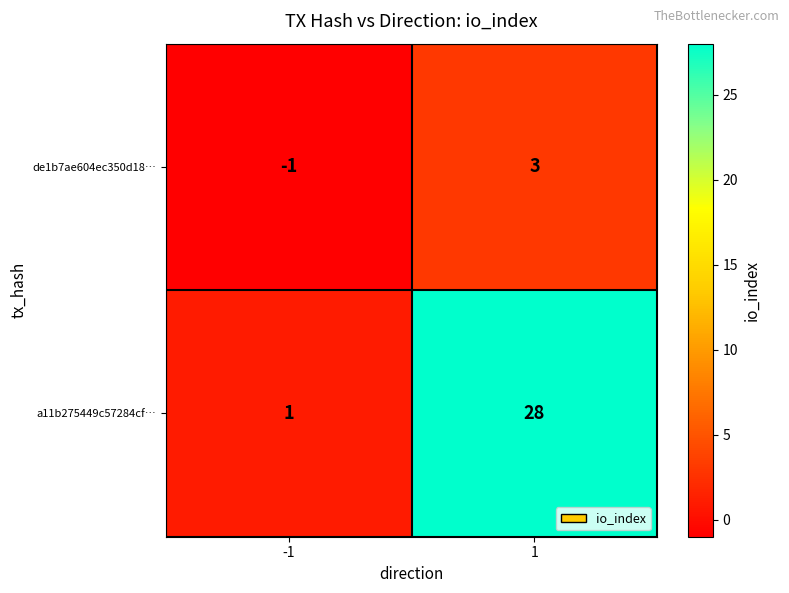

What is the maximum value for a11b275449c57284cf…?

28